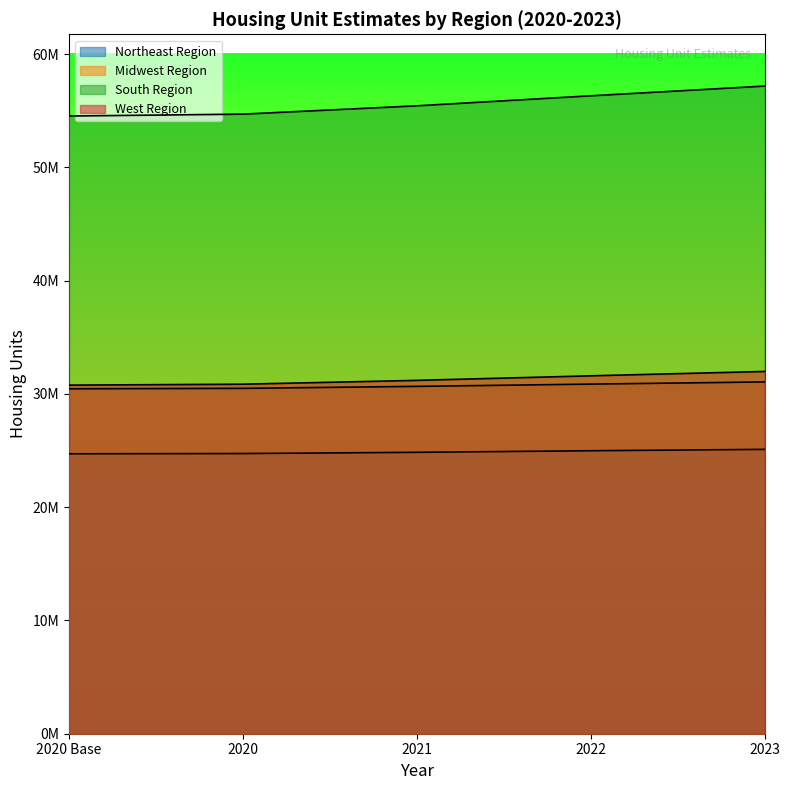

What is the approximate value of Northeast Region at 2023, to the nearest 10?

25107870